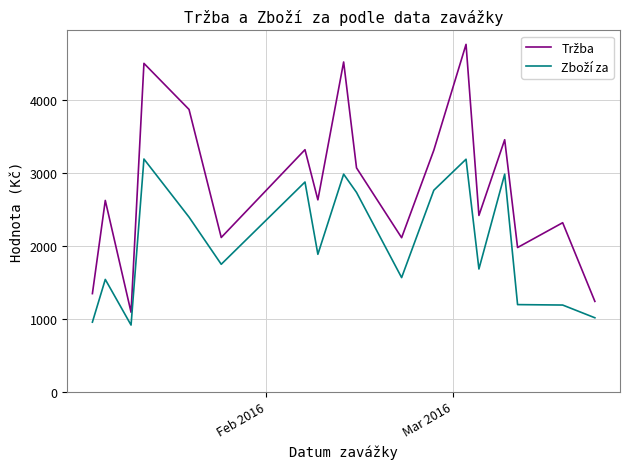

What is the maximum value shown in the chart?

4770